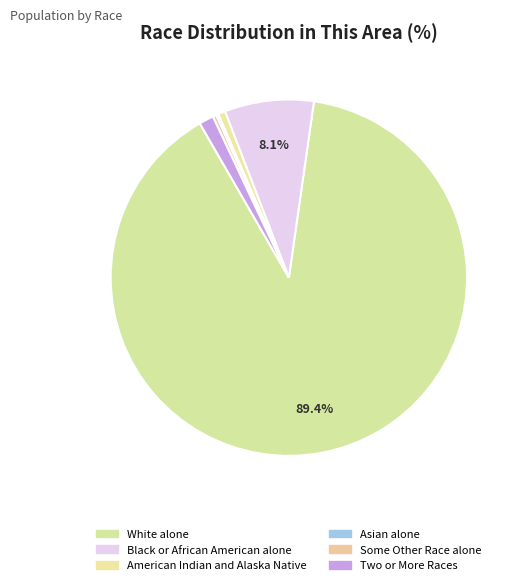

What is the largest slice in the pie chart?

White alone